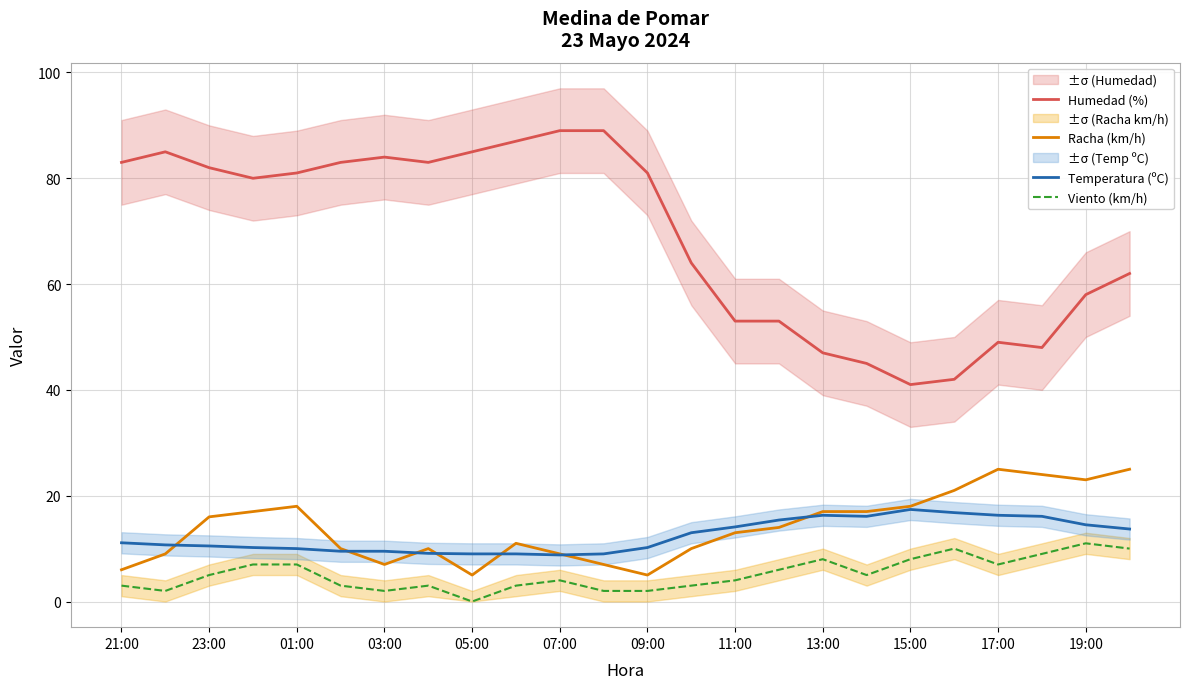

Reading left to right, extract all data points from this chart.

Humedad (%): 83.0	85.0	82.0	80.0	81.0	83.0	84.0	83.0	85.0	87.0	89.0	89.0	81.0	64.0	53.0	53.0	47.0	45.0	41.0	42.0	49.0	48.0	58.0	62.0
Racha (km/h): 6.0	9.0	16.0	17.0	18.0	10.0	7.0	10.0	5.0	11.0	9.0	7.0	5.0	10.0	13.0	14.0	17.0	17.0	18.0	21.0	25.0	24.0	23.0	25.0
Temperatura (ºC): 11.1	10.7	10.5	10.2	10.0	9.5	9.5	9.1	9.0	9.0	8.8	9.0	10.2	13.0	14.1	15.4	16.3	16.1	17.4	16.8	16.3	16.1	14.5	13.7
Viento (km/h): 3.0	2.0	5.0	7.0	7.0	3.0	2.0	3.0	0.0	3.0	4.0	2.0	2.0	3.0	4.0	6.0	8.0	5.0	8.0	10.0	7.0	9.0	11.0	10.0